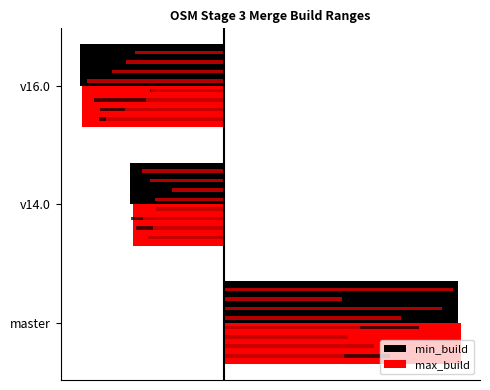

Is the value of max_build at 0 greater than the value of min_build at 2?

Yes